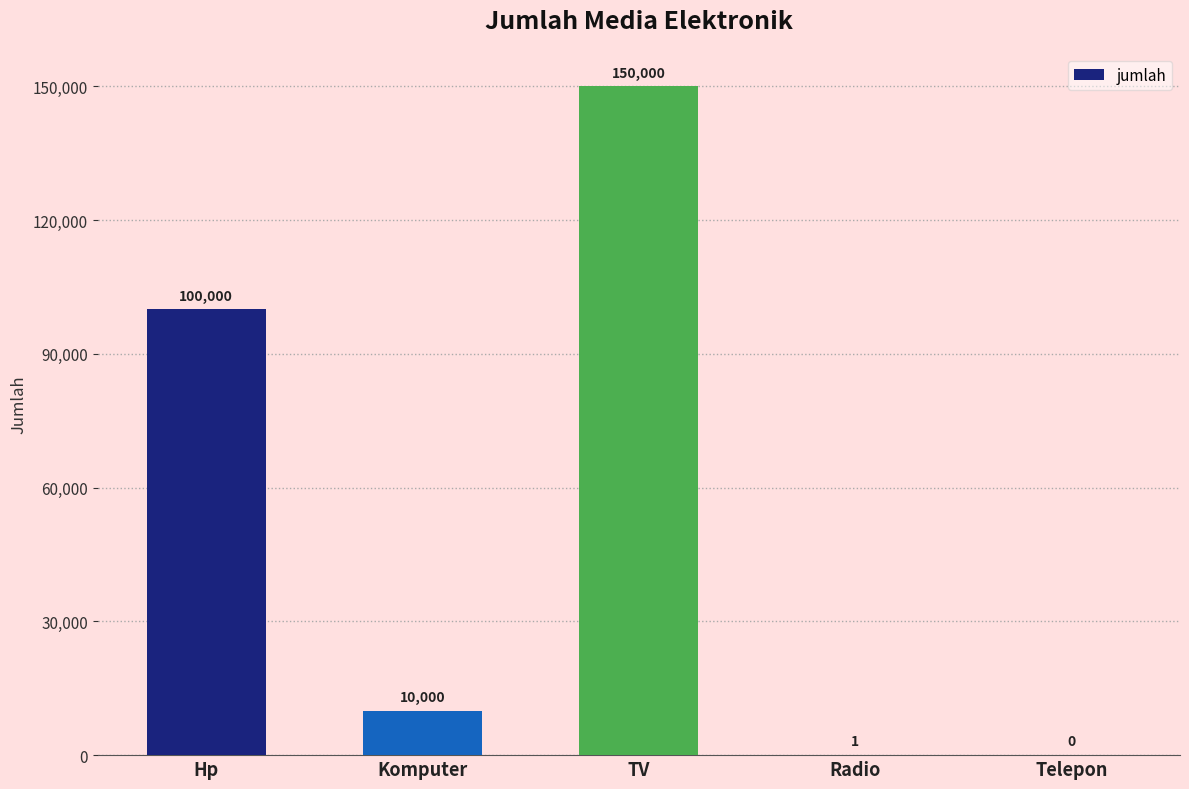

What is the maximum value shown in the chart?

150000